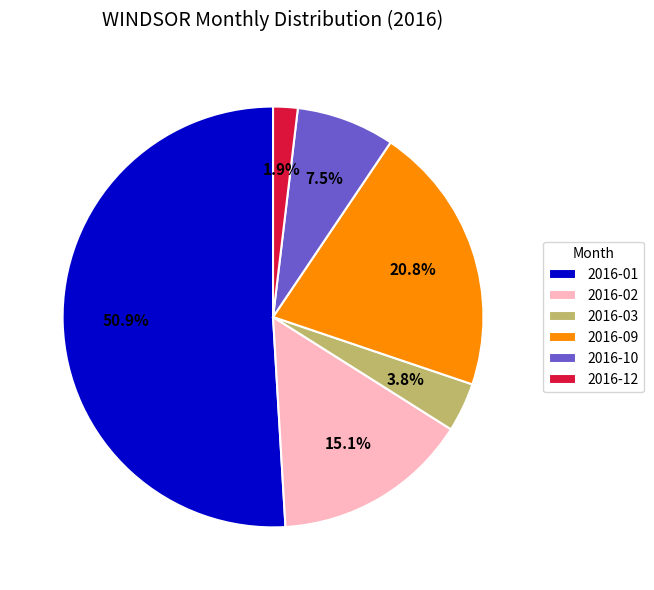

Which slice is the smallest?

2016-12